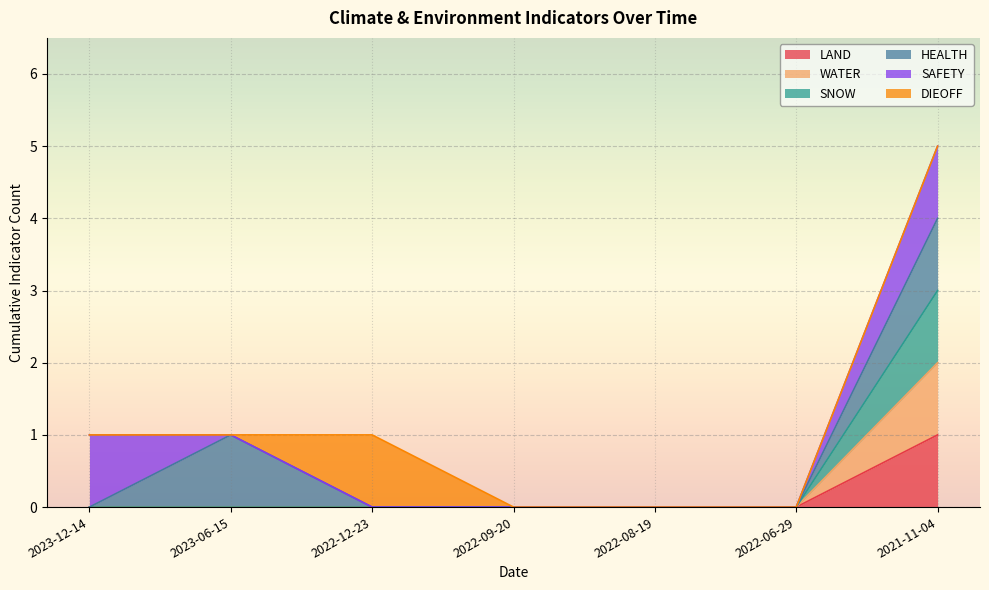

At which label does WATER reach its minimum?

2023-12-14